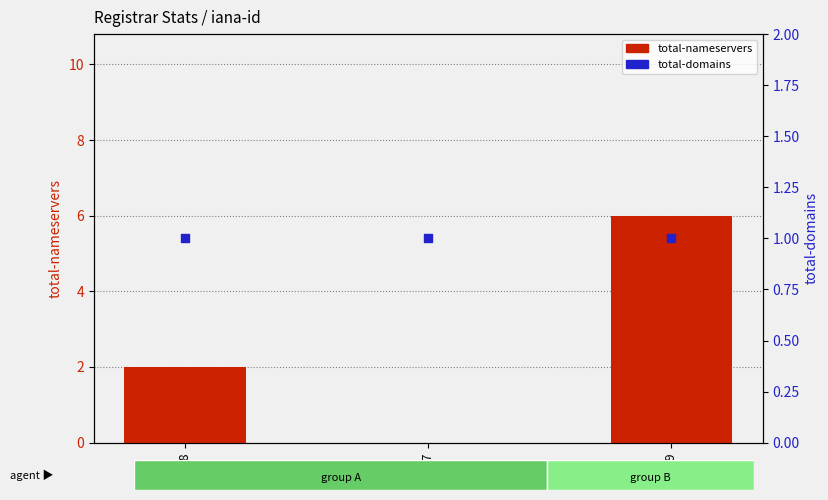

Which series contains the lowest Y value?

total-nameservers